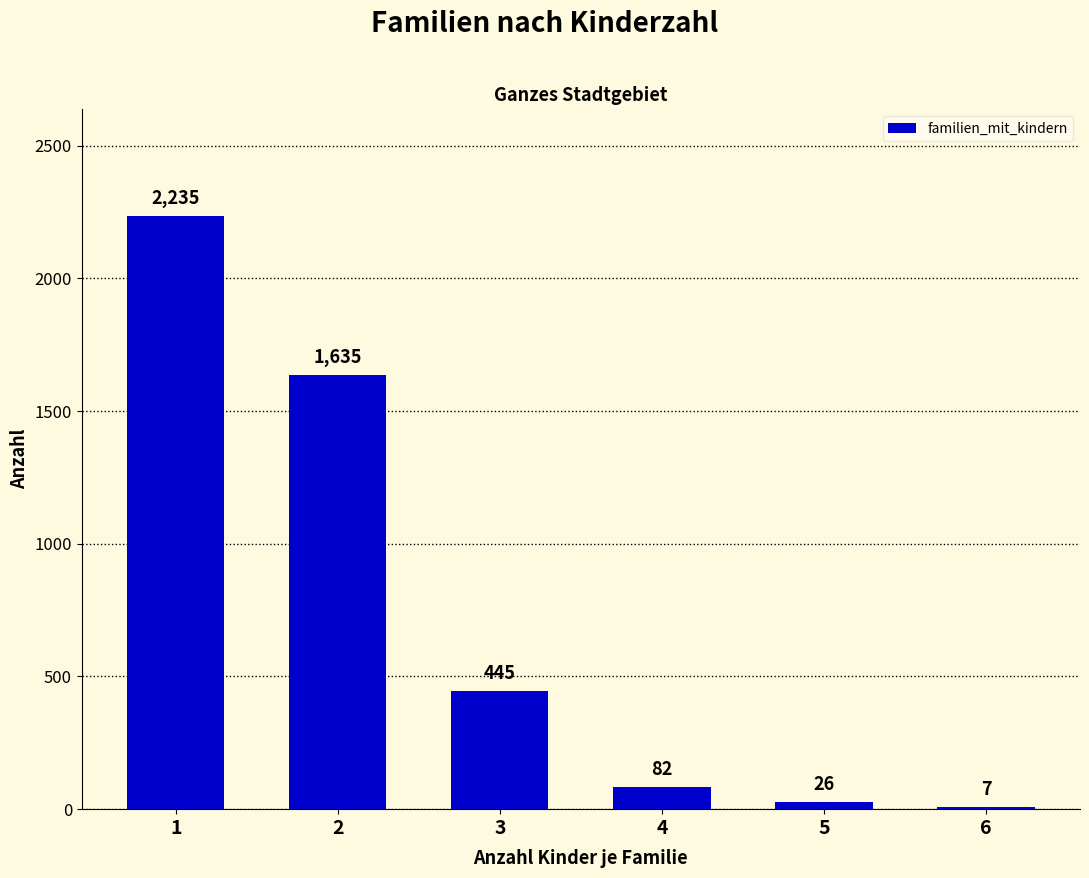

What is the difference between the values at 4 and 2?

1553